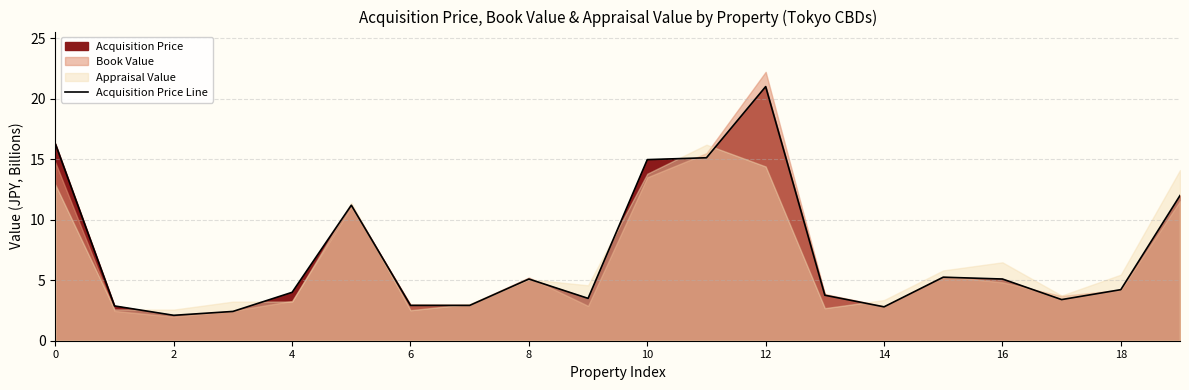

Between 16 and 18, which is larger?

16